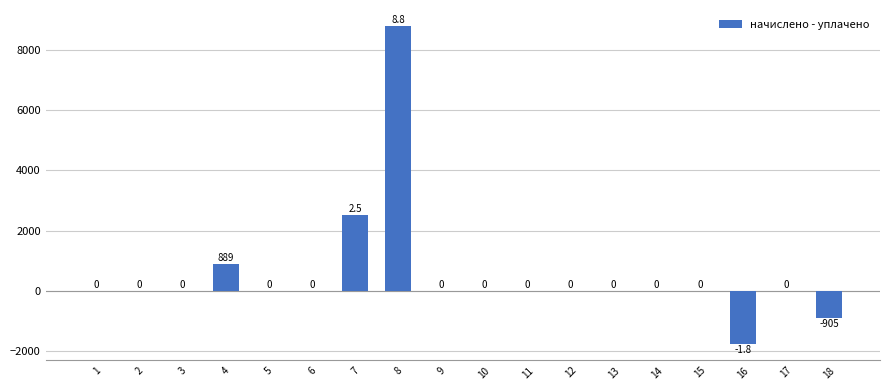

Are the bars horizontal?

No